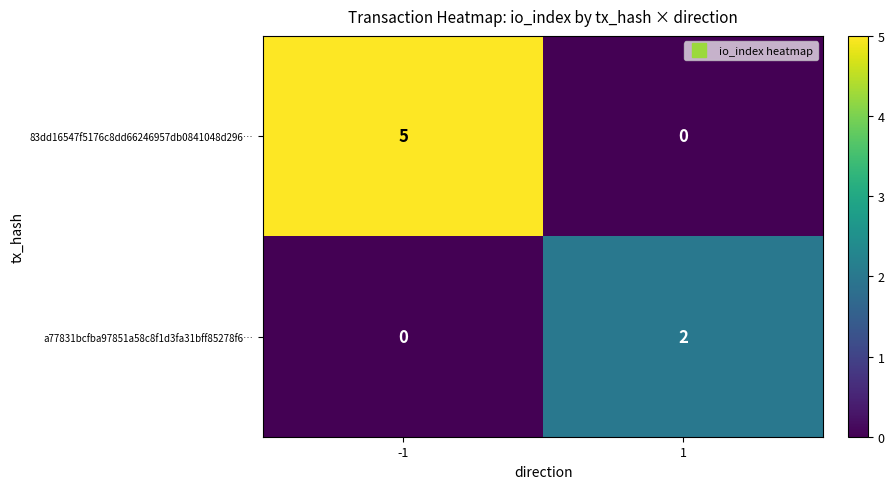

What is the maximum value shown in the chart?

5